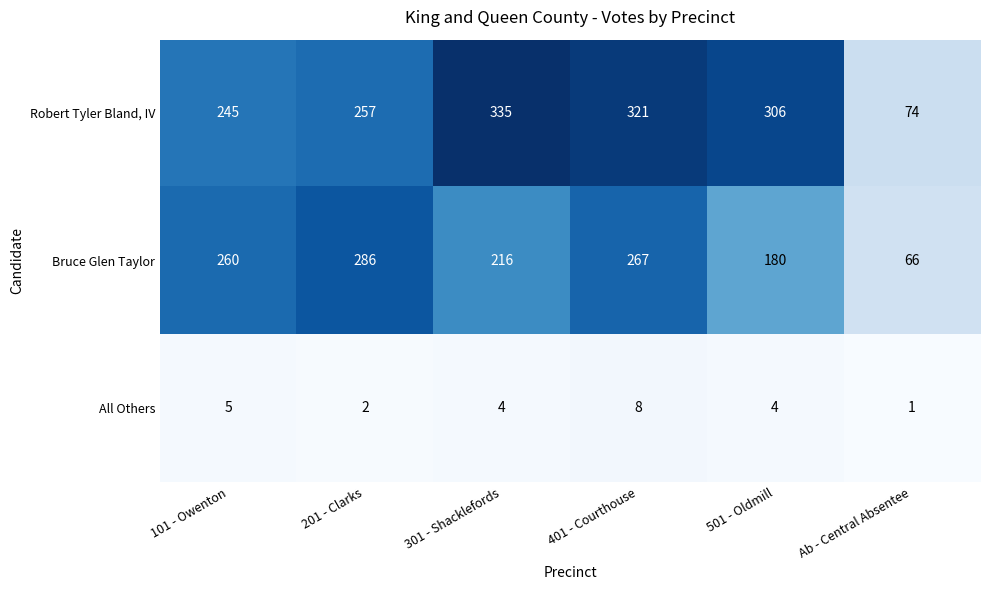

Which series has the largest range (max minus min)?

Robert Tyler Bland, IV